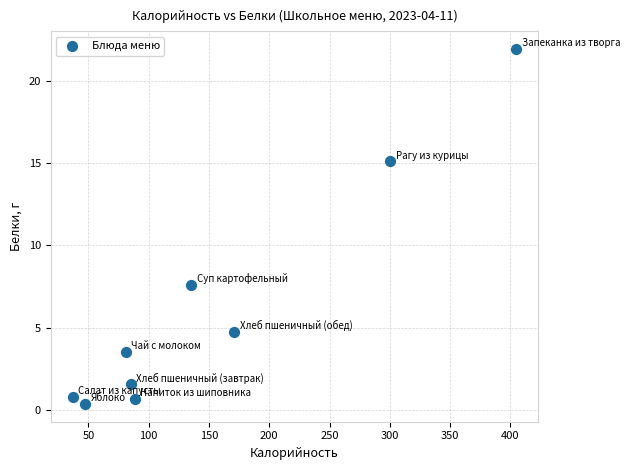

What Y value in the scatter plot is closest to 11?

7.6